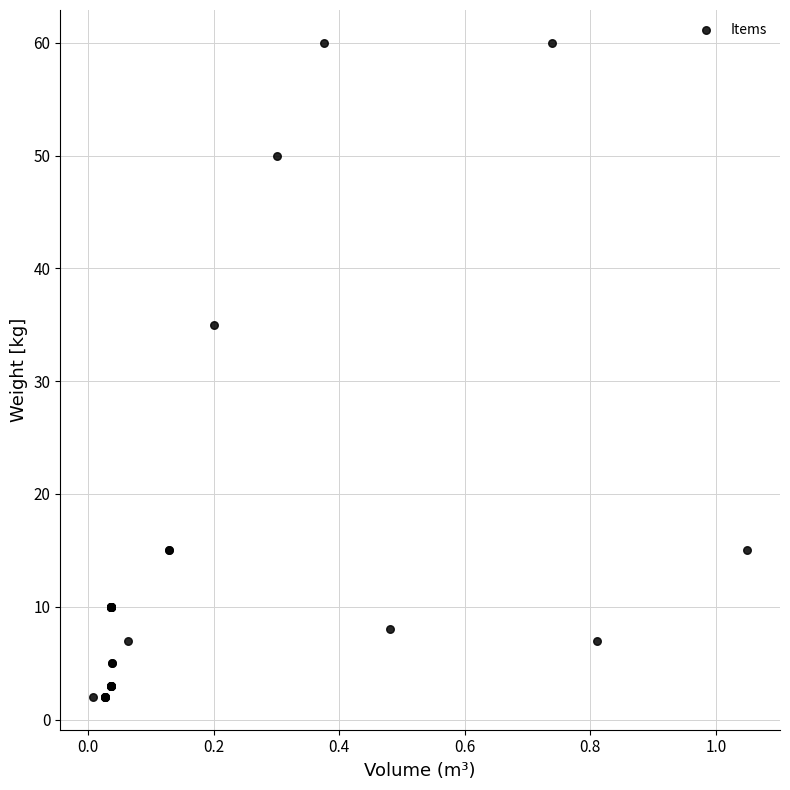

What Y value in the scatter plot is closest to 31?

35